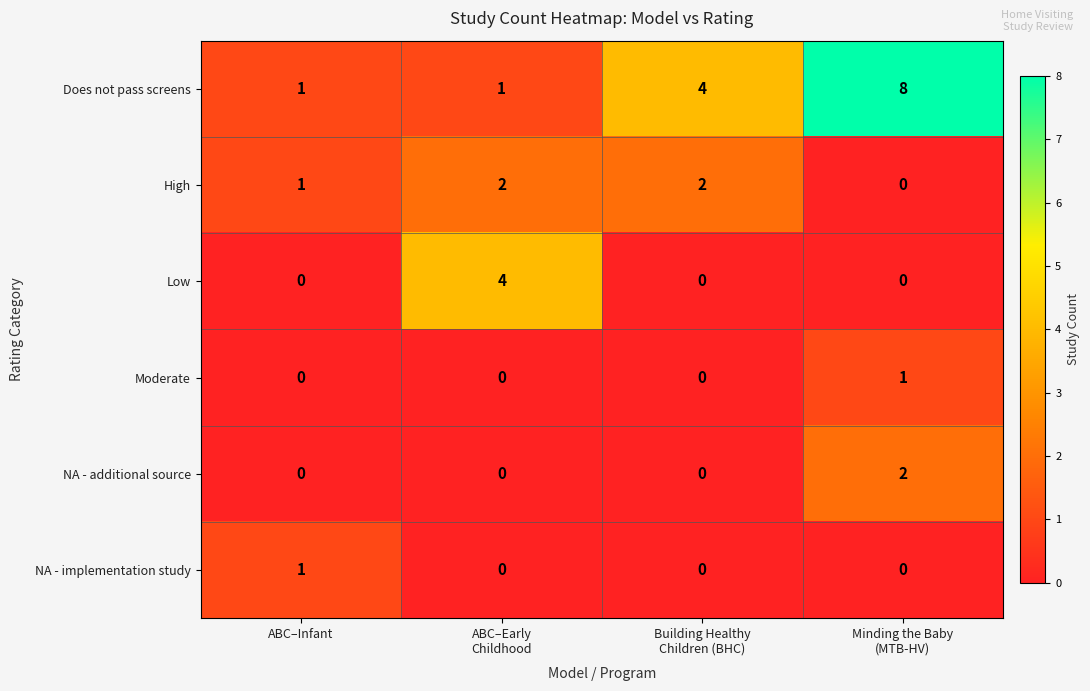

Count the High values in the range 1 to 2.

3